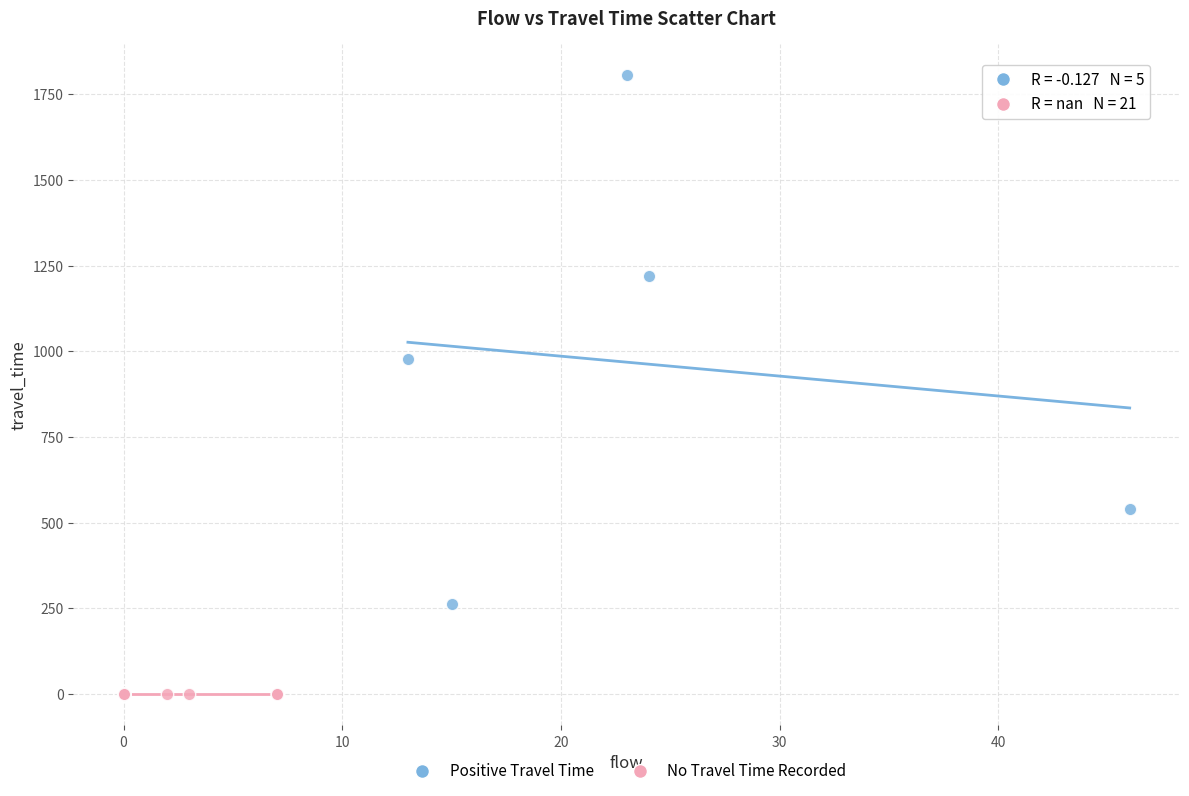

Which series reaches the maximum Y coordinate?

Positive Travel Time